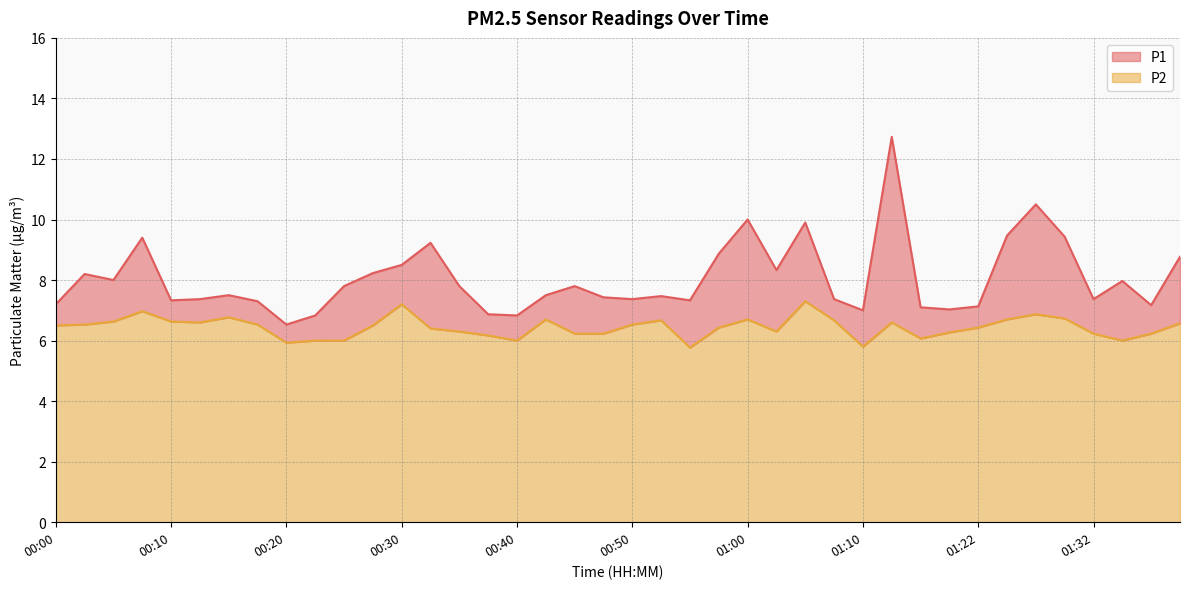

In P1, how many points are higher than both neighbors (excluding endpoints)?

11